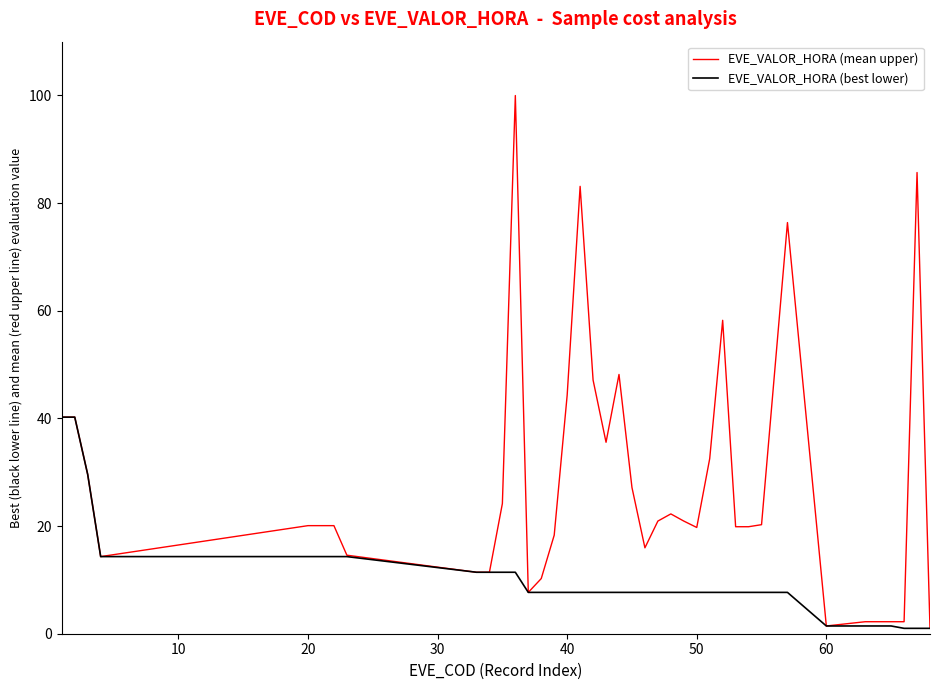

Which series has the widest spread of values?

EVE_VALOR_HORA (mean upper)